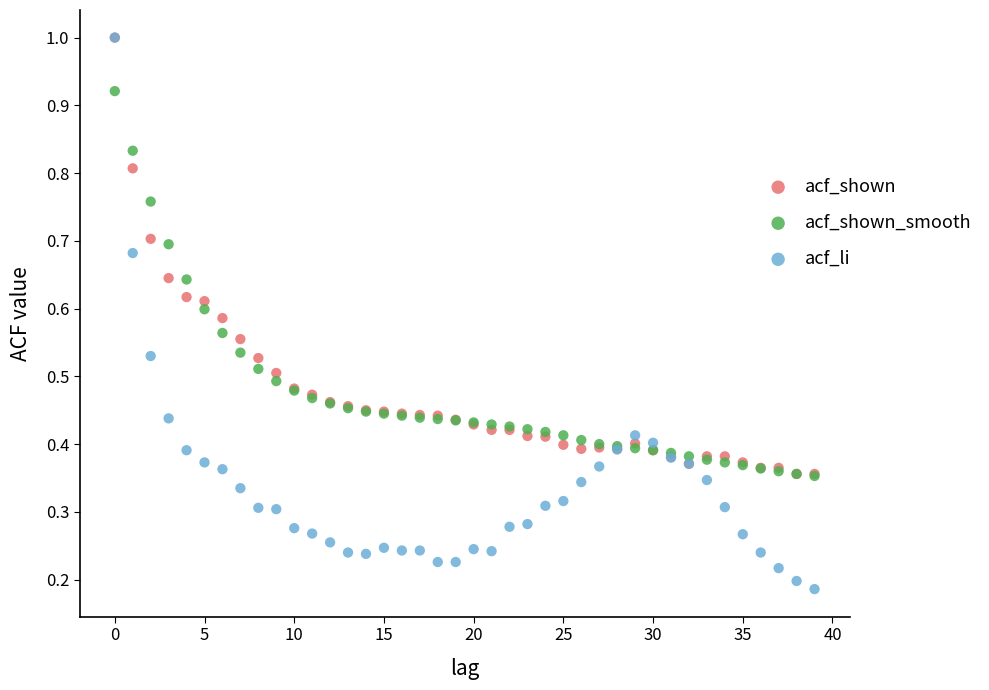

What are all the series names shown in the legend?

acf_shown, acf_shown_smooth, acf_li